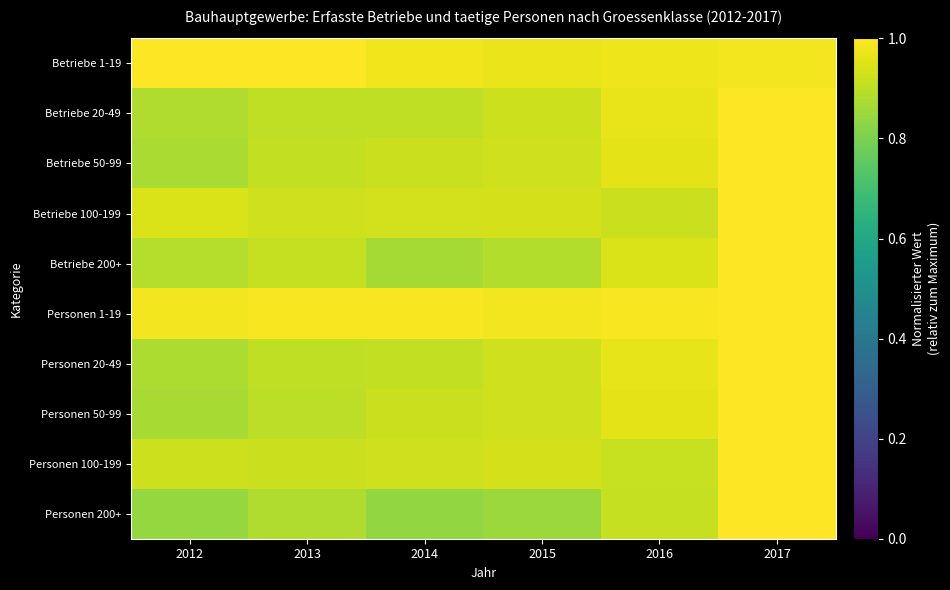

Reading right to left, what are all the values shown in this chart?

Betriebe 1-19: 2017=1.0	2016=1.0	2015=1.0	2014=1.0	2013=1.0	2012=1.0
Betriebe 20-49: 2017=1.0	2016=1.0	2015=0.9	2014=0.9	2013=0.9	2012=0.9
Betriebe 50-99: 2017=1.0	2016=1.0	2015=0.9	2014=0.9	2013=0.9	2012=0.9
Betriebe 100-199: 2017=1.0	2016=0.9	2015=0.9	2014=0.9	2013=0.9	2012=0.9
Betriebe 200+: 2017=1.0	2016=0.9	2015=0.9	2014=0.9	2013=0.9	2012=0.9
Personen 1-19: 2017=1.0	2016=1.0	2015=1.0	2014=1.0	2013=1.0	2012=1.0
Personen 20-49: 2017=1.0	2016=1.0	2015=0.9	2014=0.9	2013=0.9	2012=0.9
Personen 50-99: 2017=1.0	2016=1.0	2015=0.9	2014=0.9	2013=0.9	2012=0.9
Personen 100-199: 2017=1.0	2016=0.9	2015=0.9	2014=0.9	2013=0.9	2012=0.9
Personen 200+: 2017=1.0	2016=0.9	2015=0.9	2014=0.8	2013=0.9	2012=0.8